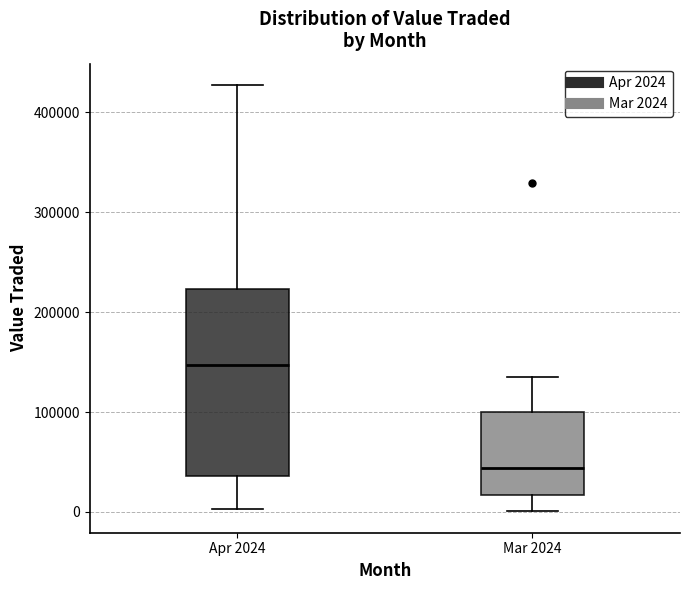

Reading left to right, read every box against the y-axis: the position of its median line, the range the box covers, and the ends of its whiskers. The values are not printed on the chart, so give them approximately, as read against the axis.

Apr 2024: median 150000, box 40000 to 220000, whiskers 0 to 430000
Mar 2024: median 40000, box 20000 to 100000, whiskers 0 to 140000